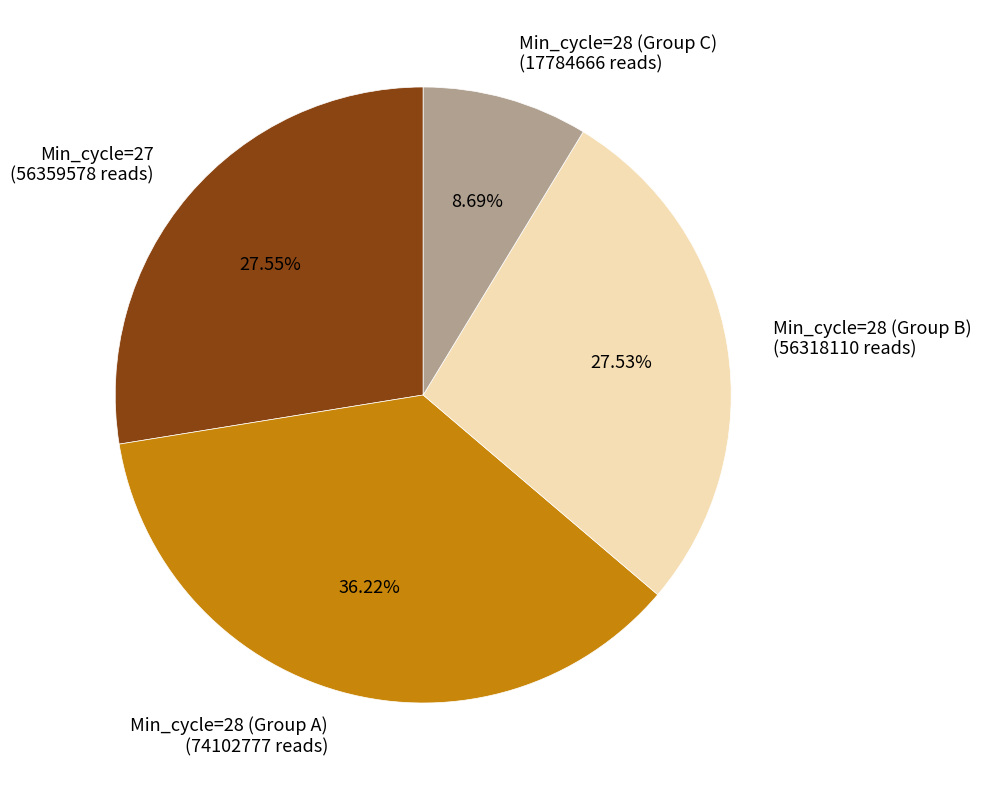

What is the smallest slice in the pie chart?

Min_cycle=28 (Group C) (17784666 reads)